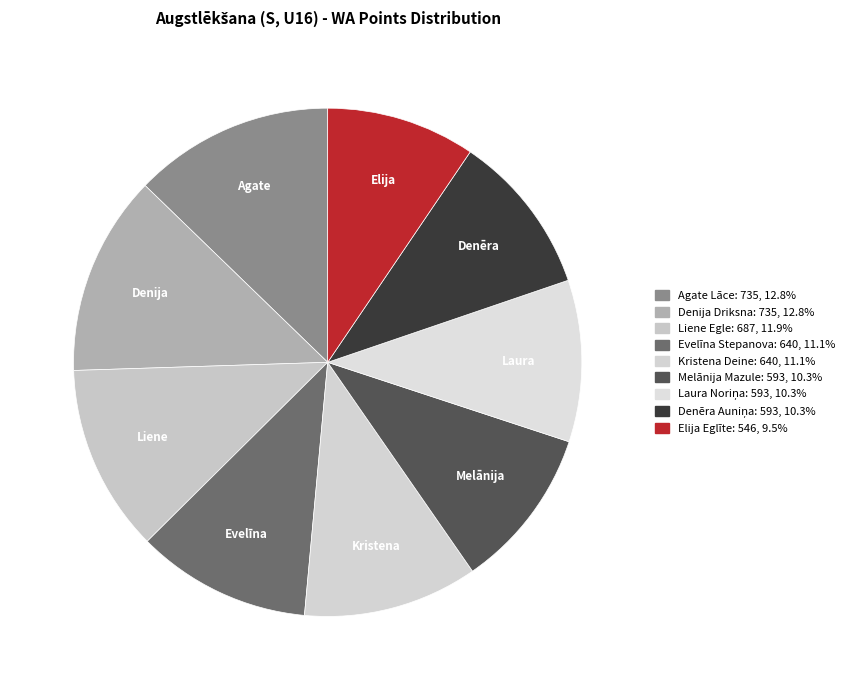

Is it true that Agate Lāce is 1% of the pie?

False